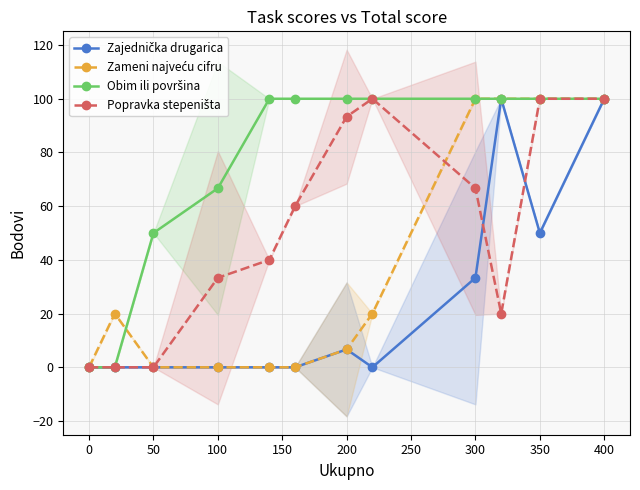

How many lines are shown in the chart?

4